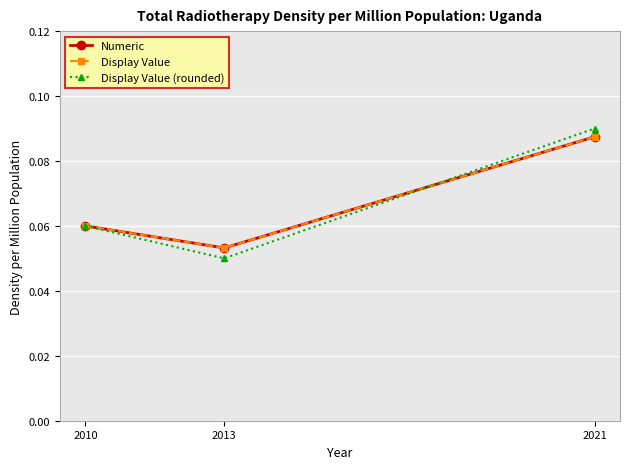

How many lines are shown in the chart?

3